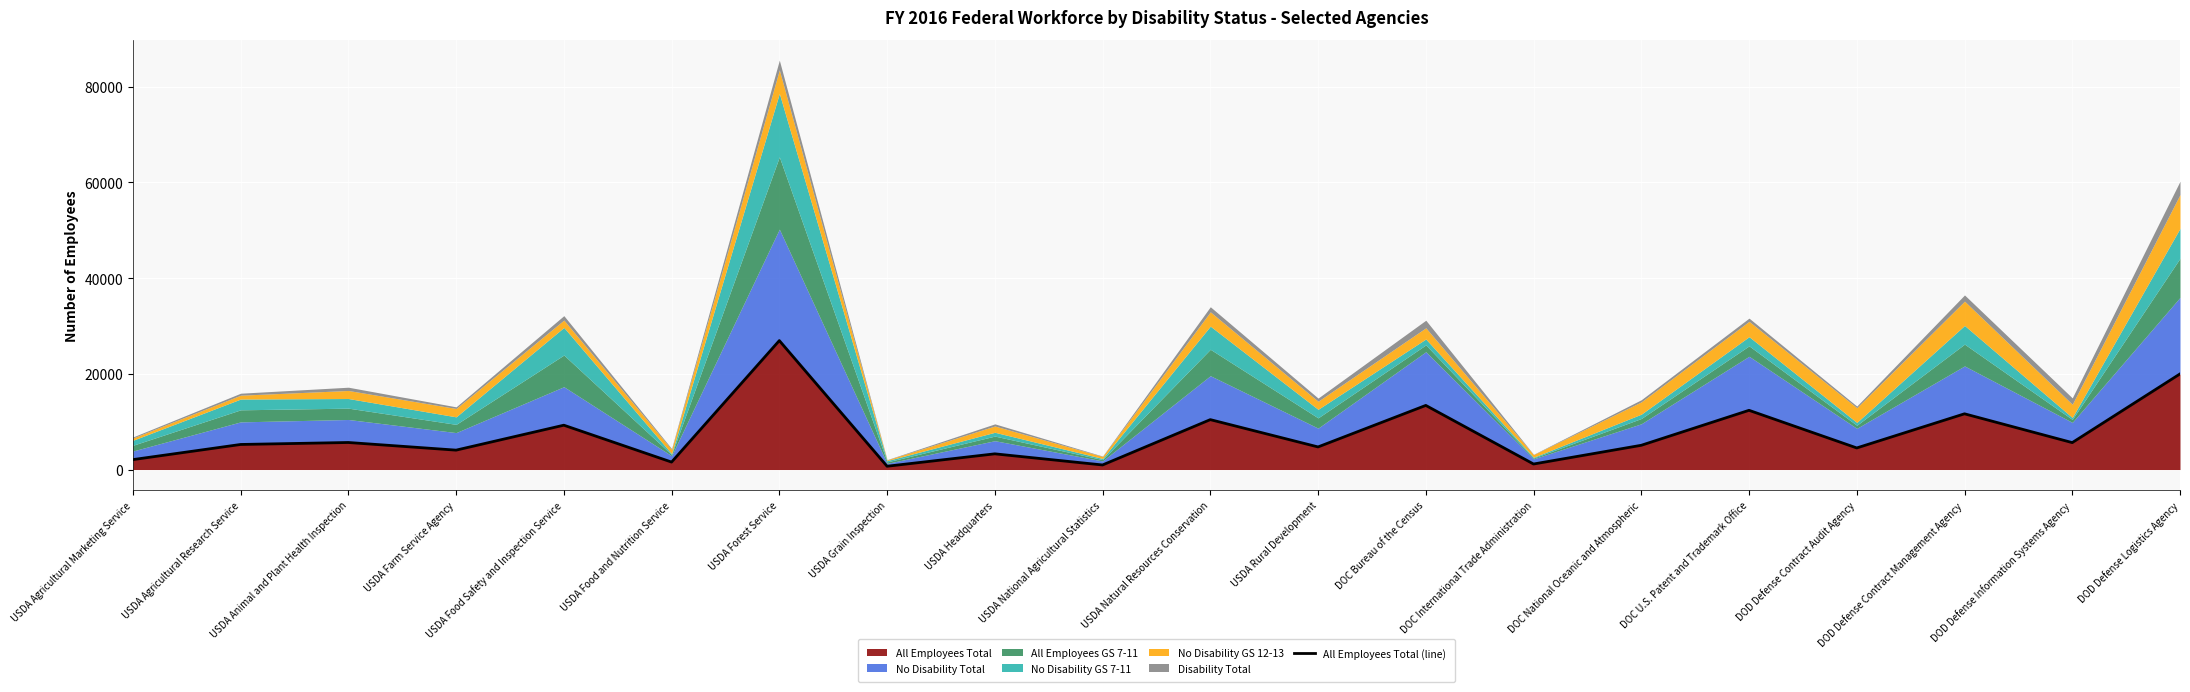

Is it true that the value at DOD Defense Contract Management Agency is 11642?

True